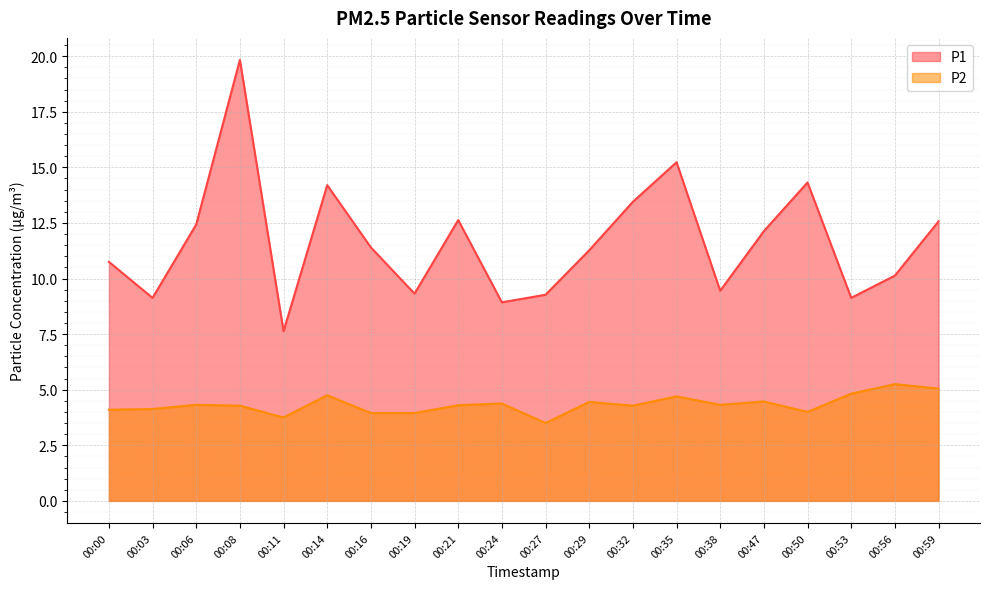

Where is P1 nearest to the value 13?

00:21